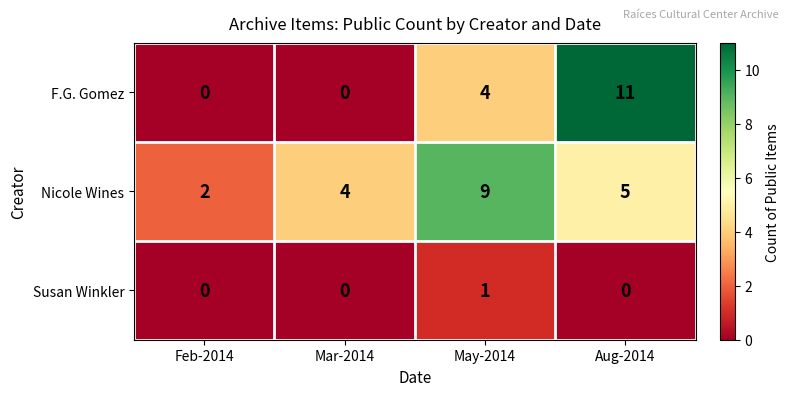

The F.G. Gomez series shows -4 at Mar-2014. True or false?

False